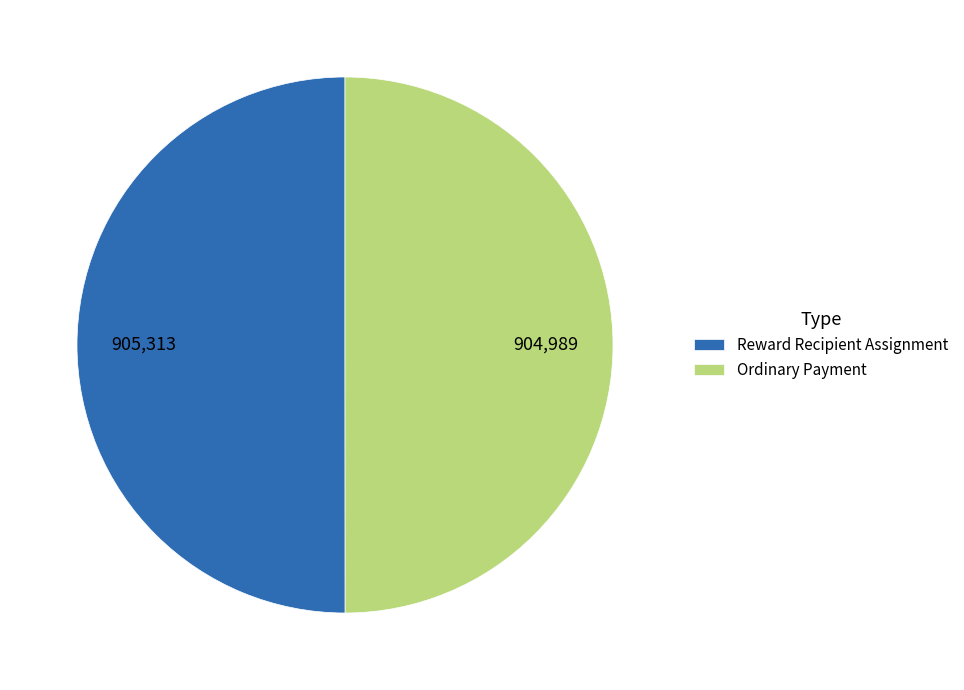

How many segments does this pie chart have?

2